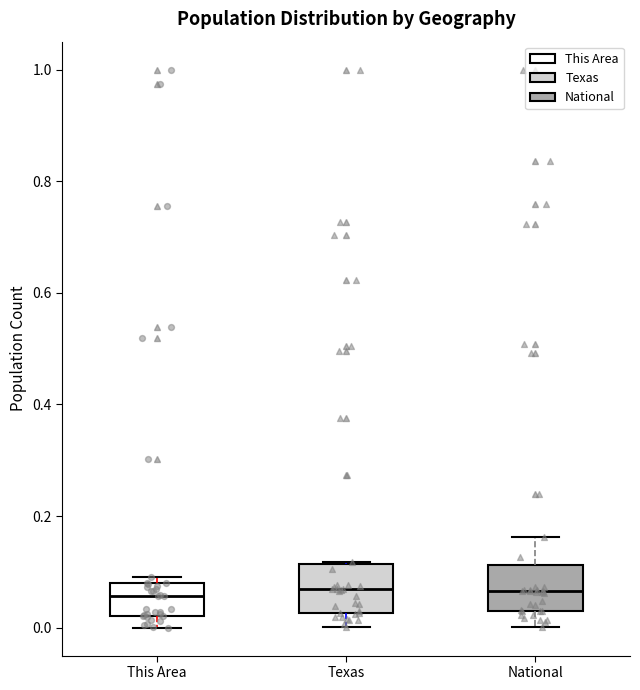

Where is the upper edge of the box for National on the y-axis? The values are not printed on the chart, so give them approximately, as read against the axis.

0.12